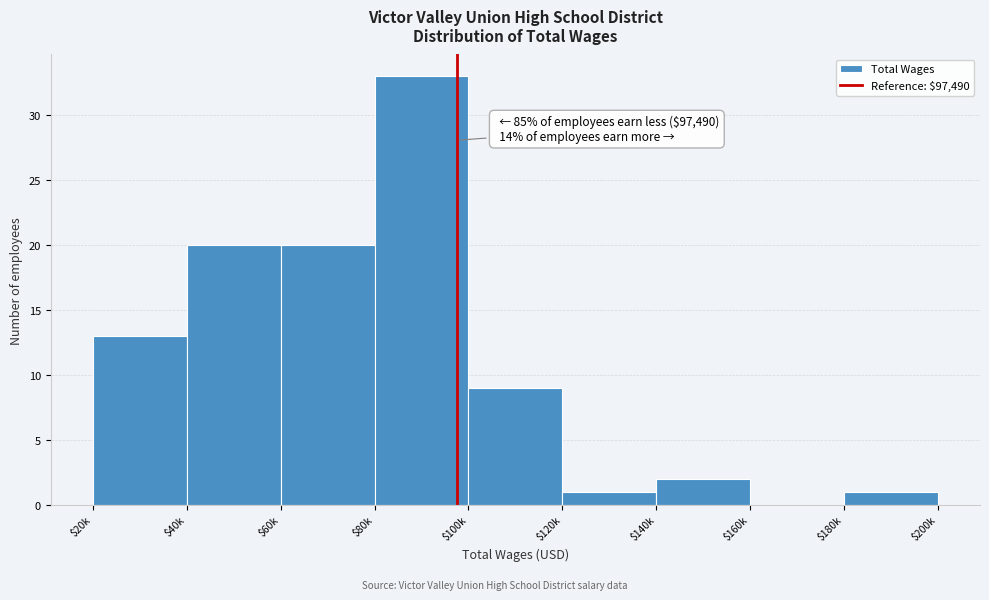

Is it true that the value at $60k is 27?

False